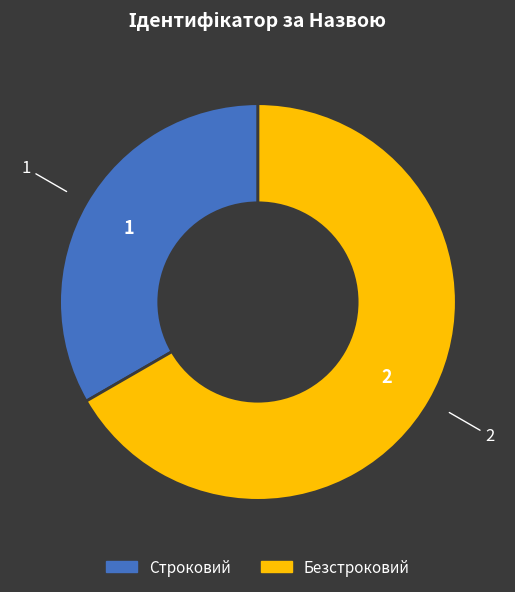

Combined, do Строковий and Безстроковий account for over 50%?

Yes